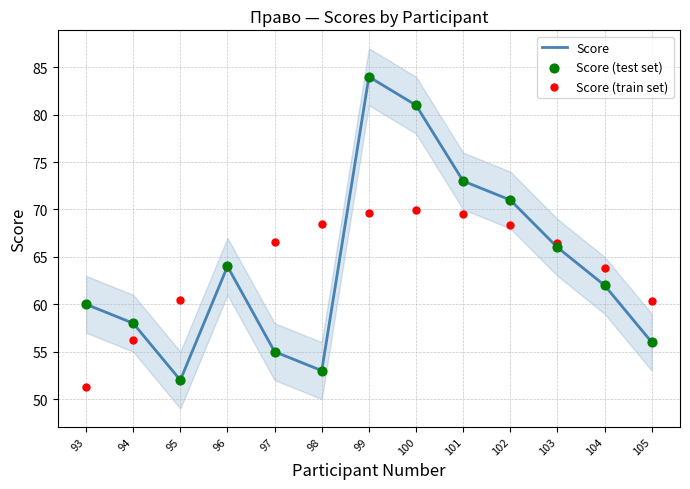

Which series reaches the maximum Y coordinate?

Score